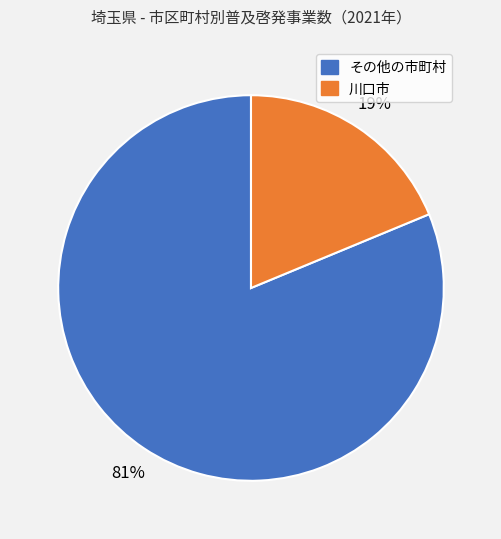

Does any single category account for the majority?

Yes